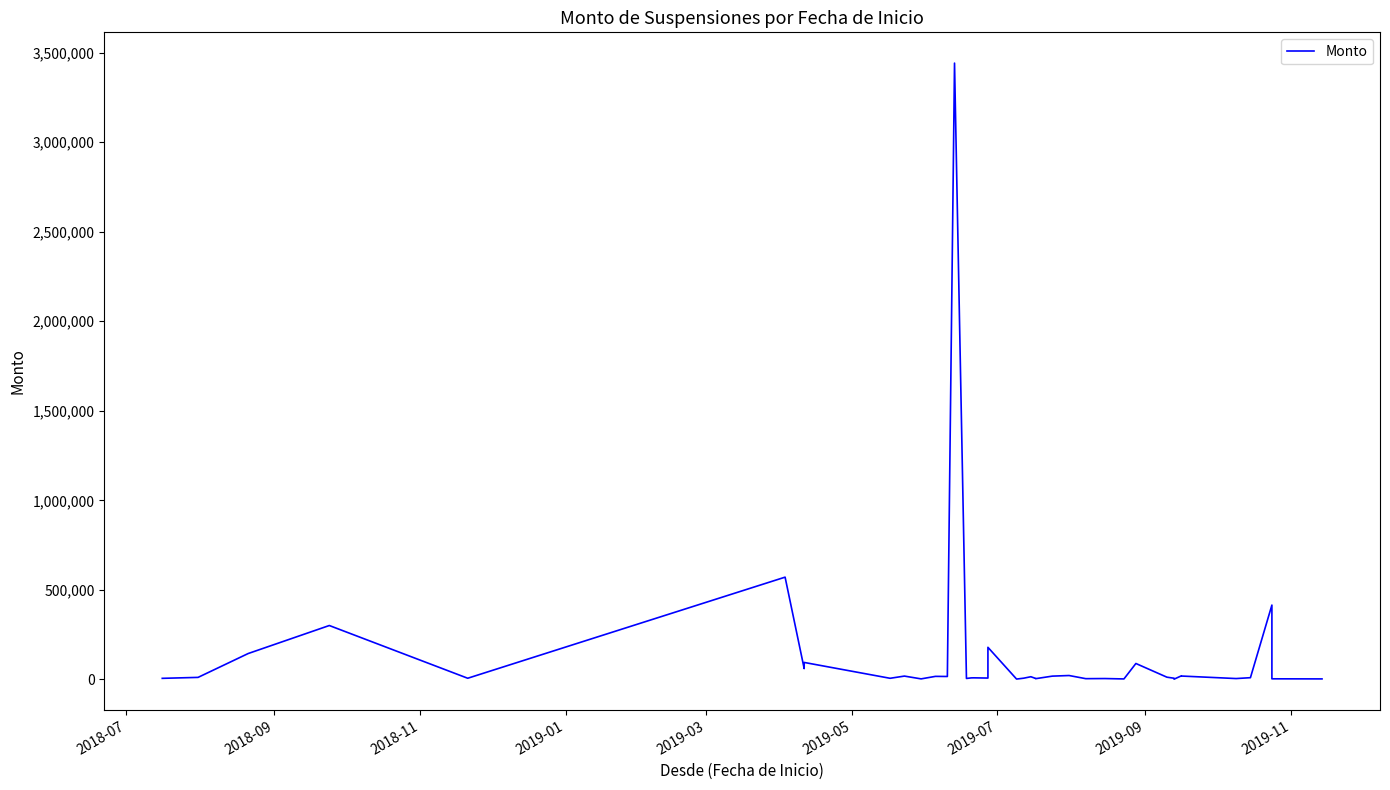

How many lines are shown in the chart?

1